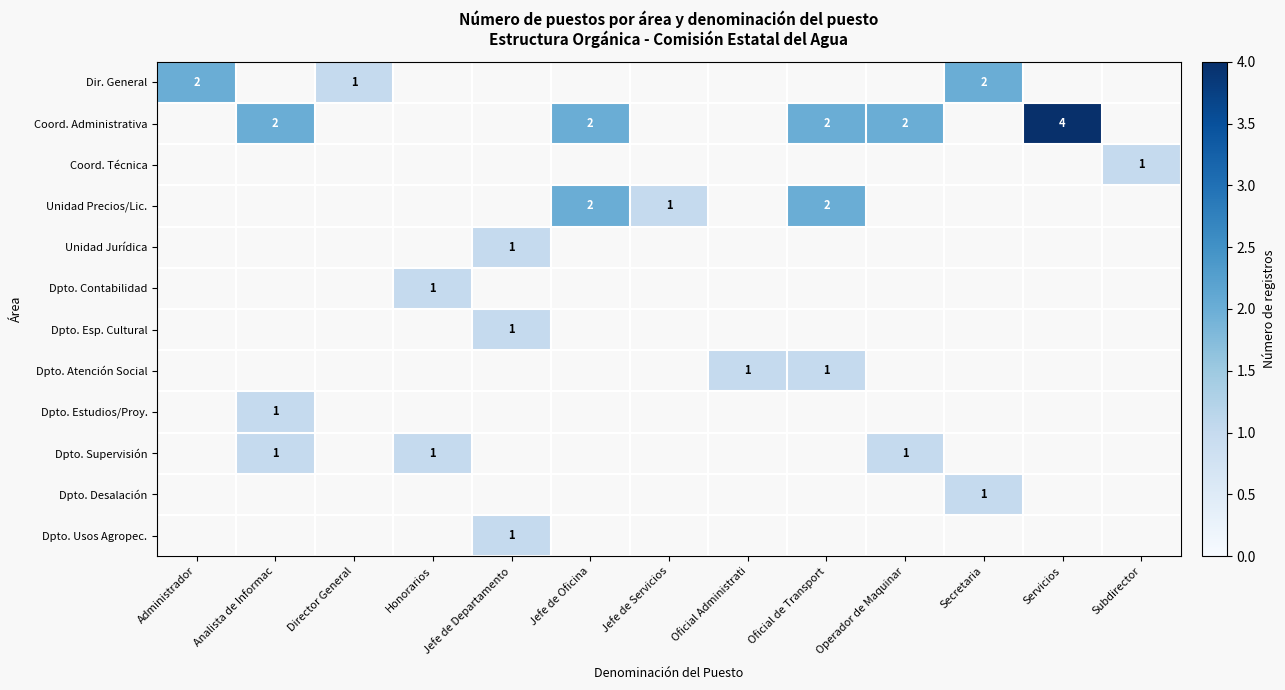

True or false: Coord. Administrativa has a value of 2 at Oficial de Transport.

True